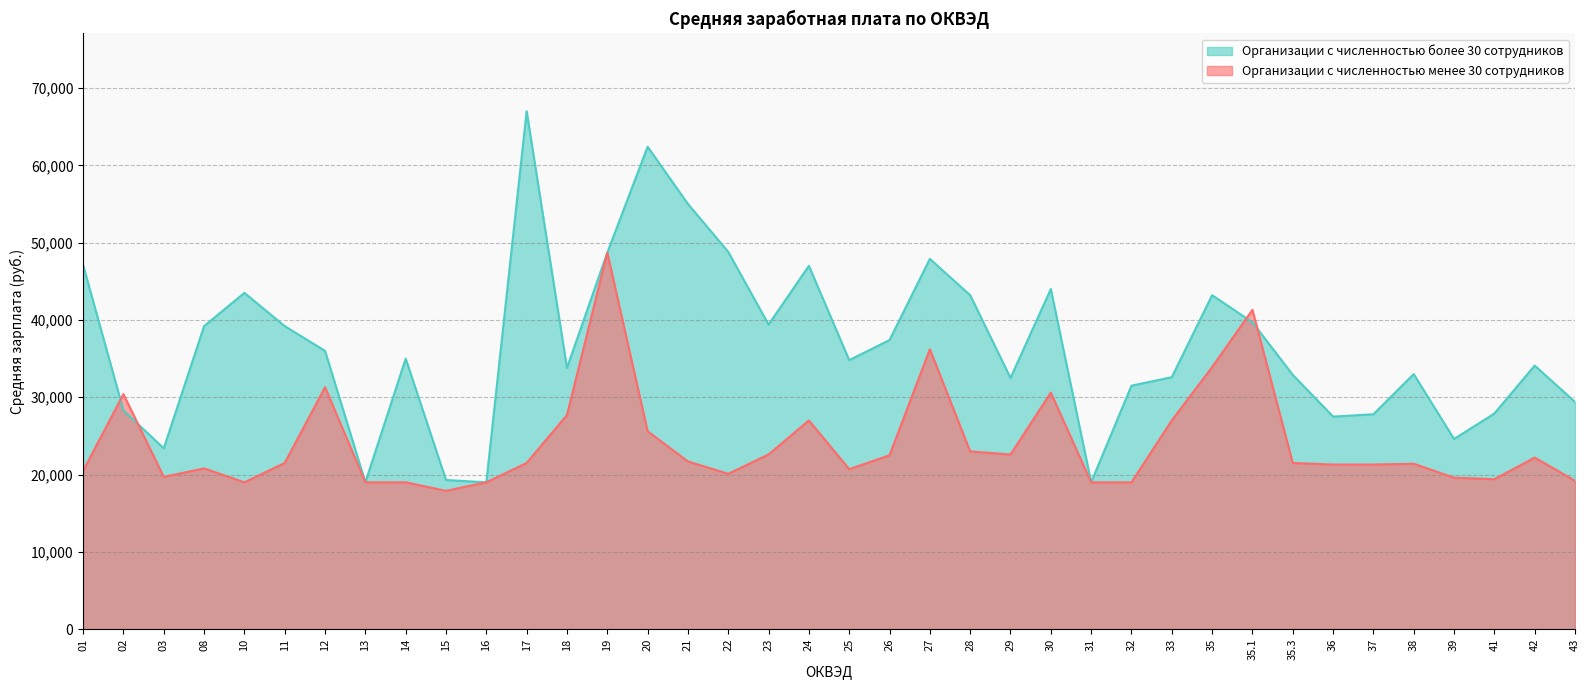

True or false: Организации с численностью более 30 сотрудников and Организации с численностью менее 30 сотрудников cross at least once.

True